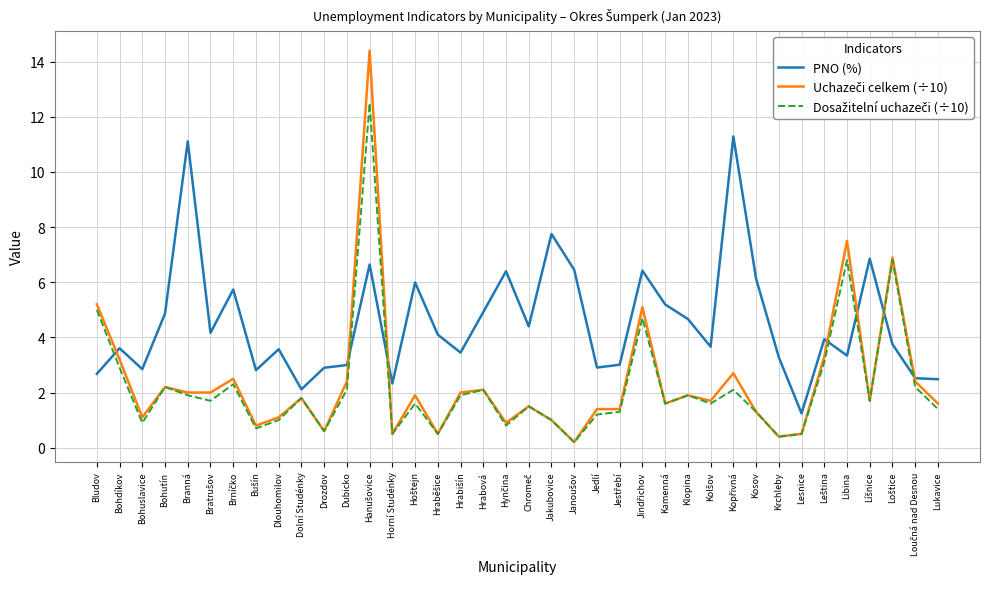

What is the total value across all series at Horní Studénky?

3.3